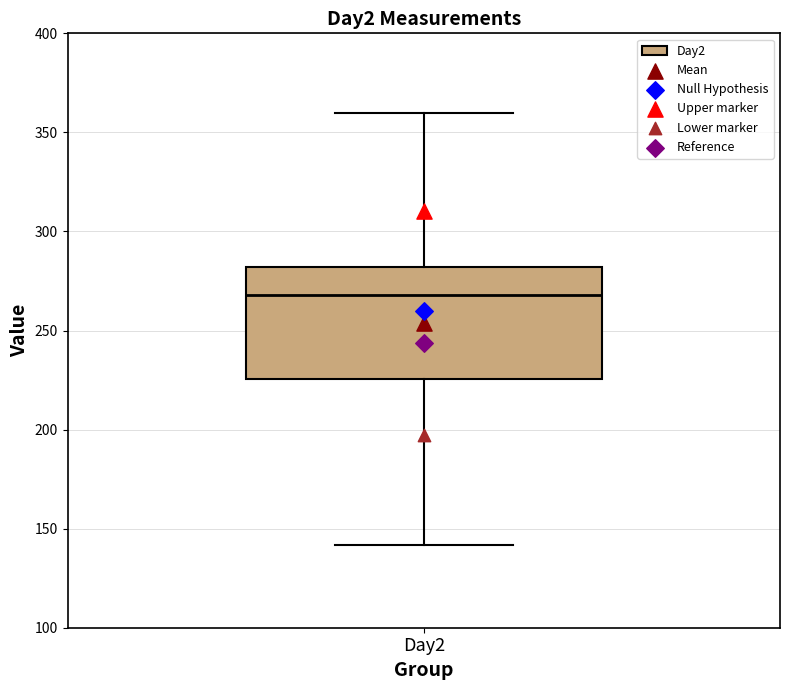

Read this box plot against the y-axis: the position of the median line, the range covered by the box, and the ends of both whiskers. The values are not printed on the chart, so give them approximately, as read against the axis.

median 270, box 225 to 280, whiskers 140 to 360